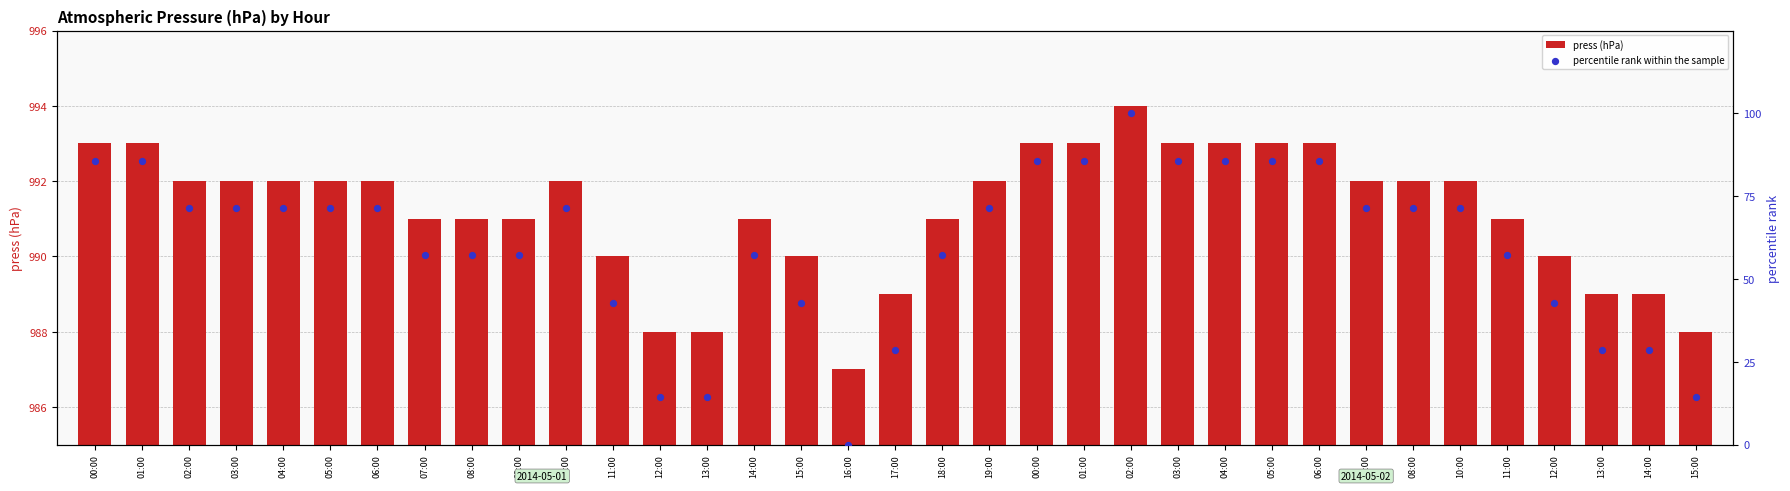

Which series has the largest Y range (max minus min)?

percentile rank within the sample